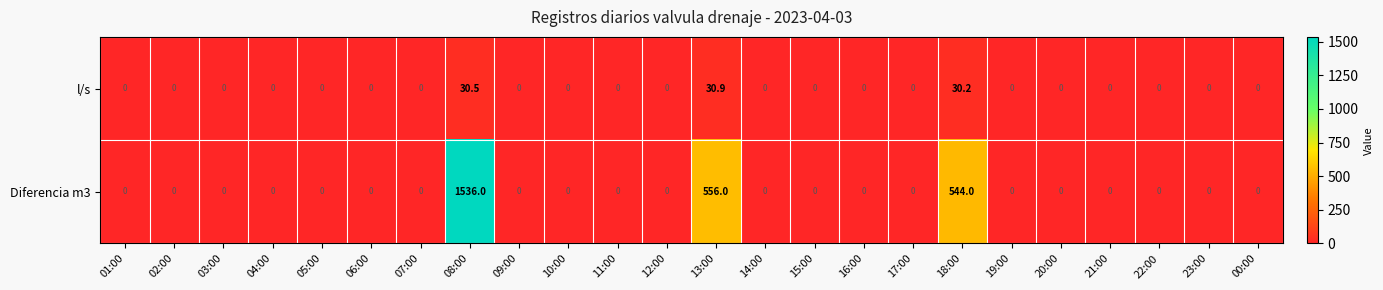

The value of l/s at 21:00 is -12.4. True or false?

False